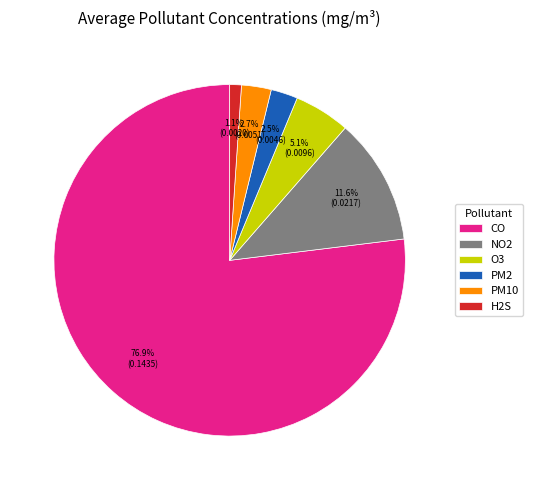

Is H2S the majority of the pie?

No